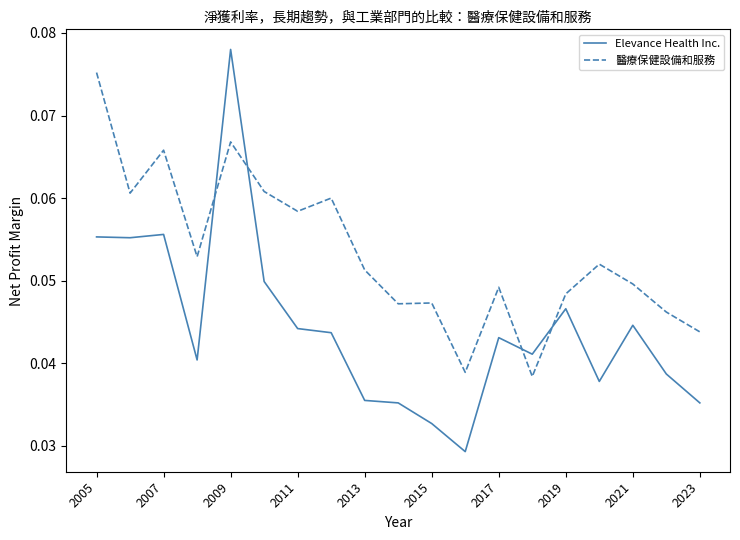

True or false: Elevance Health Inc. and 醫療保健設備和服務 intersect in this chart.

True